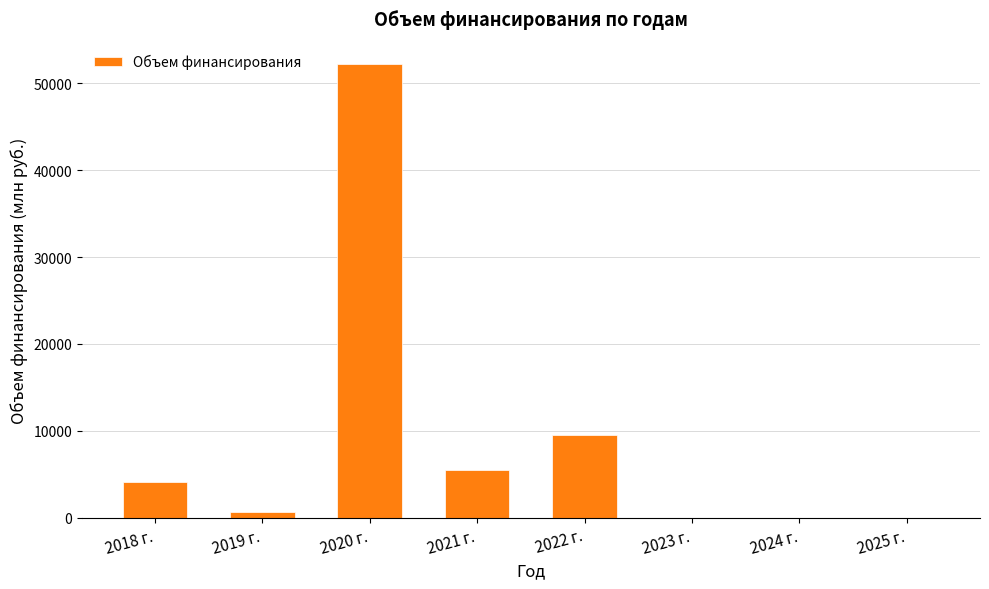

The value at 2025 г. is 0.0. True or false?

True